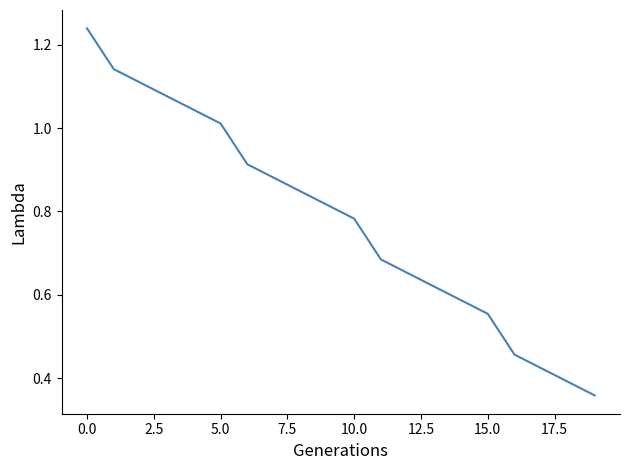

How many lines are shown in the chart?

1